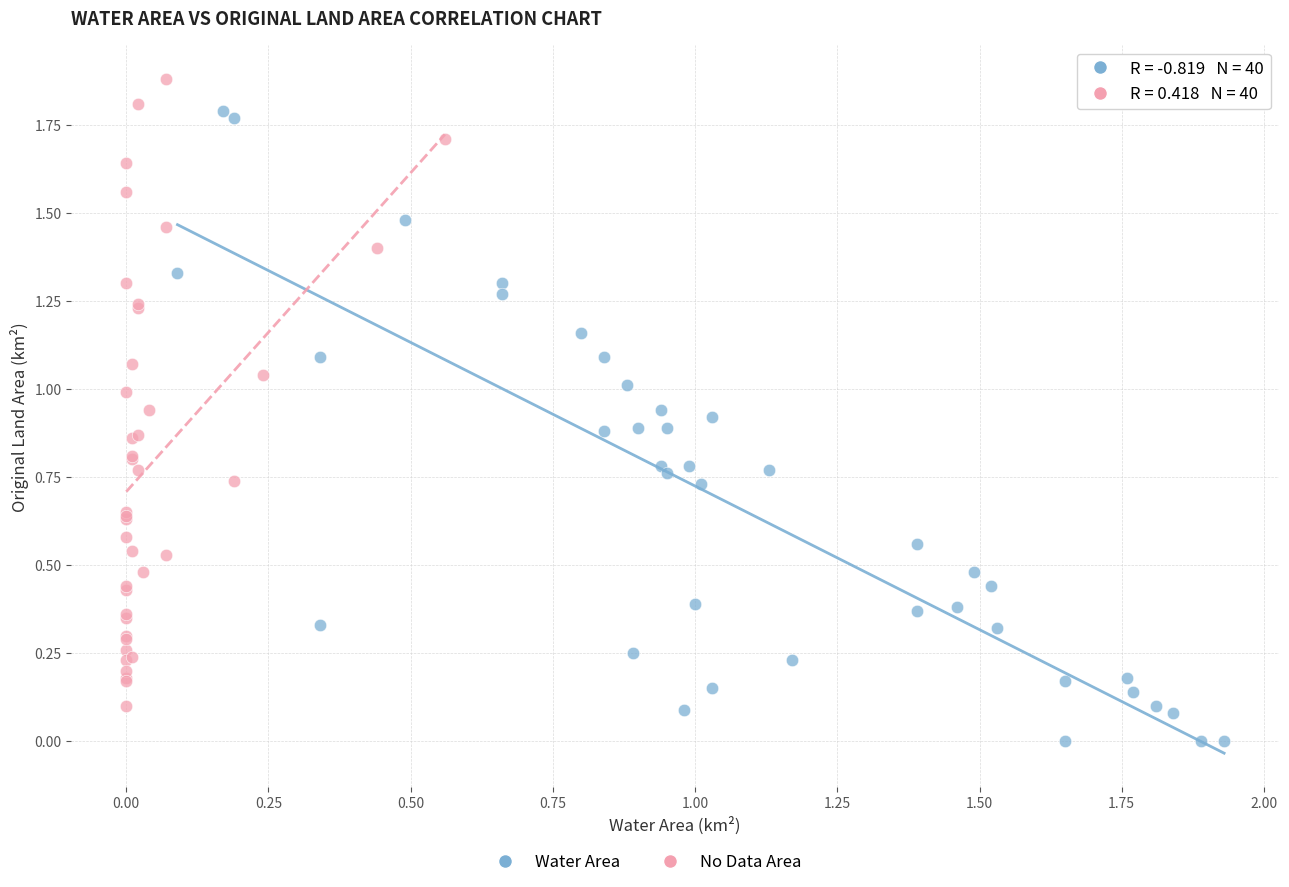

Which series reaches the maximum Y coordinate?

No Data Area